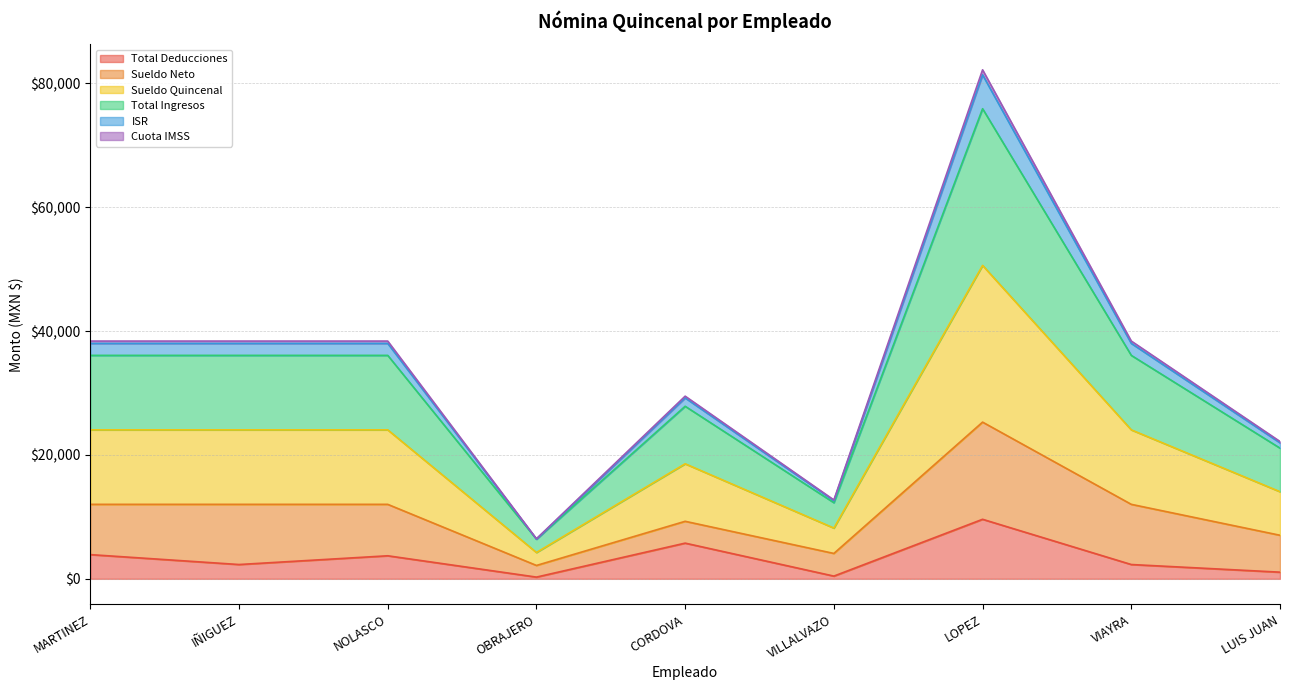

What is the label of the 5th point from the left?

CORDOVA